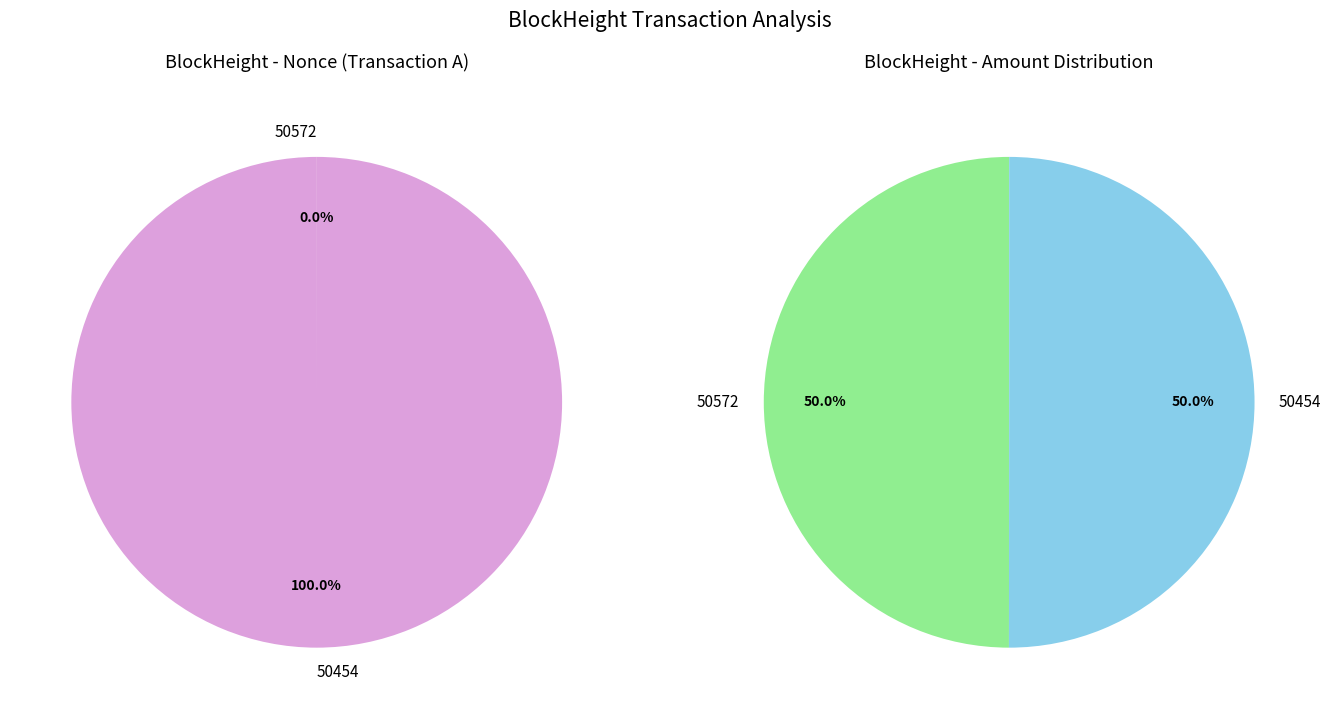

Which category has the smallest portion of the pie?

50572